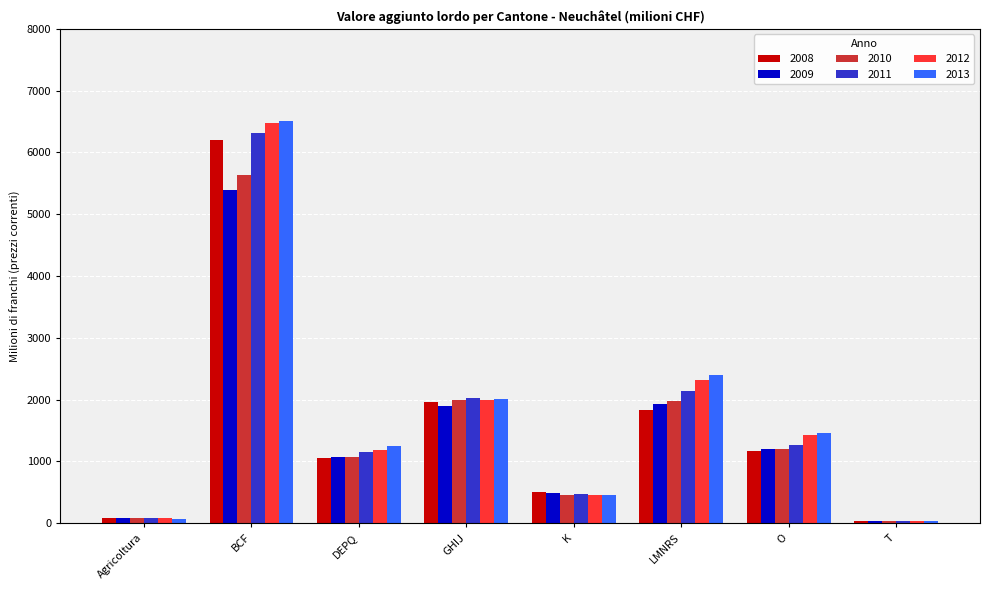

What are all the series names shown in the legend?

2008, 2009, 2010, 2011, 2012, 2013